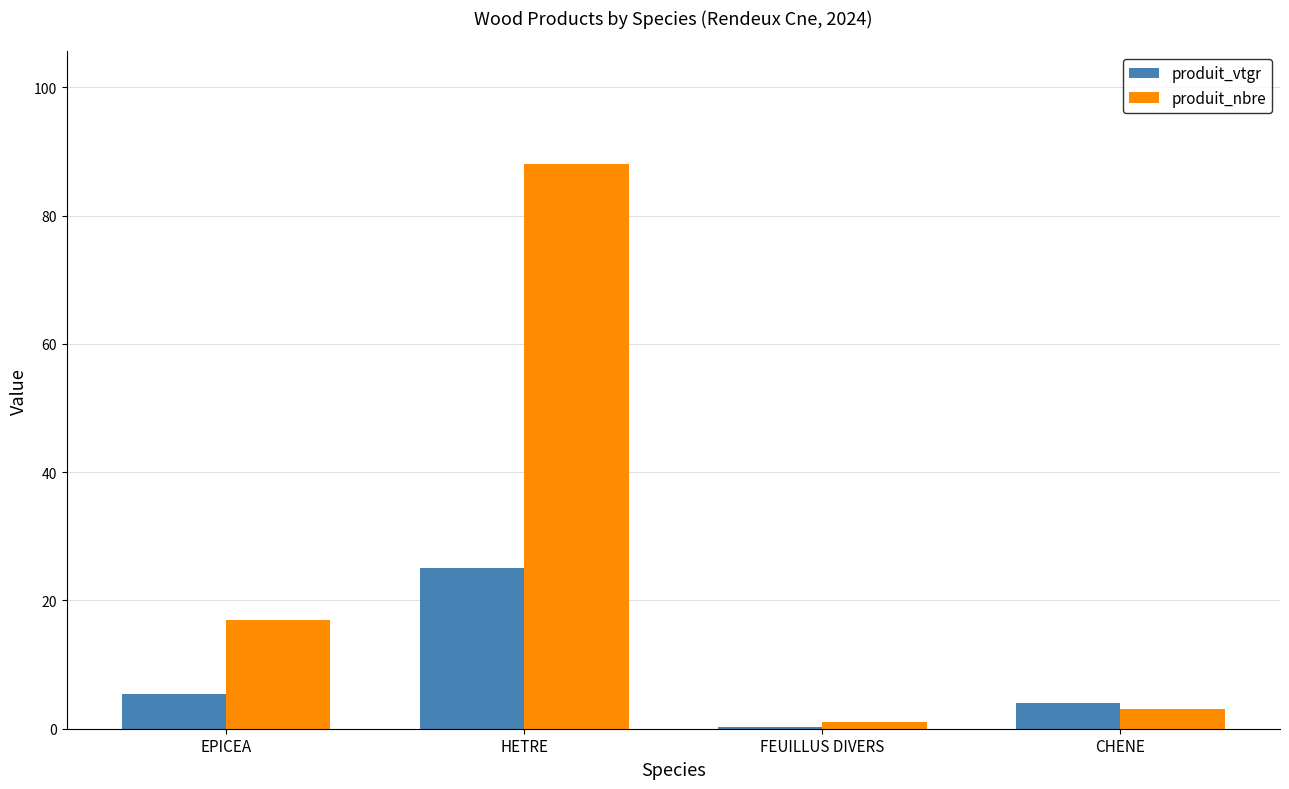

Which series has the largest total across all categories?

produit_nbre